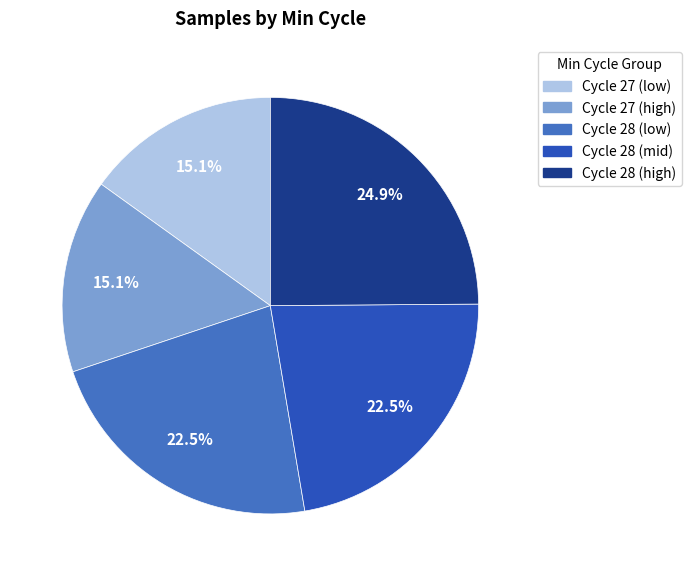

Is there any slice that represents more than half of the pie?

No